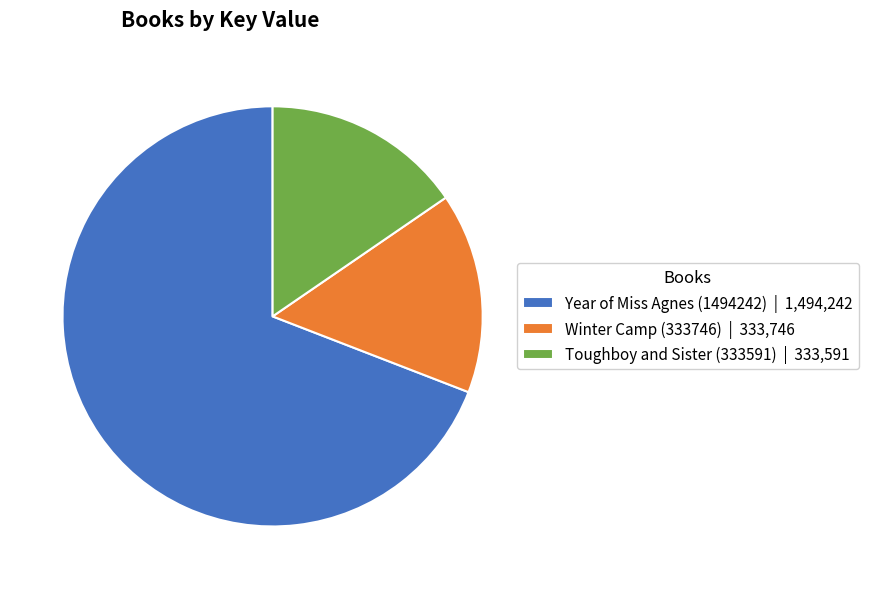

How many segments does this pie chart have?

3